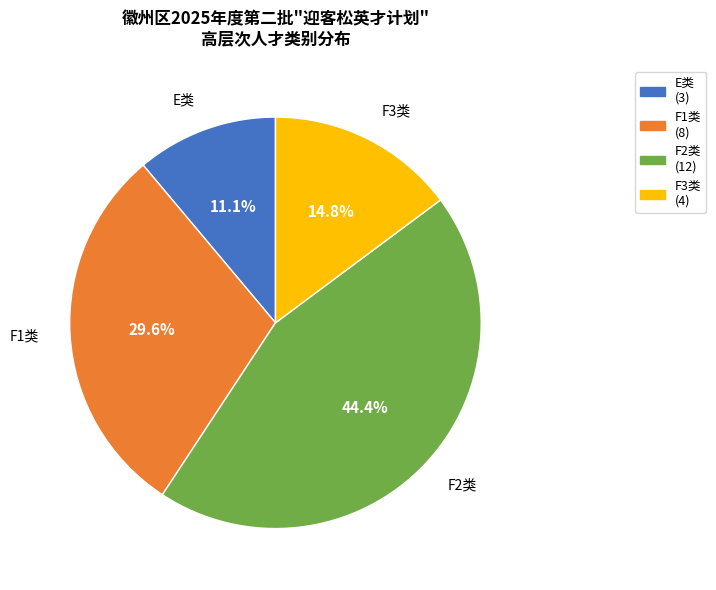

What portion of the pie excludes E类?

88.9%